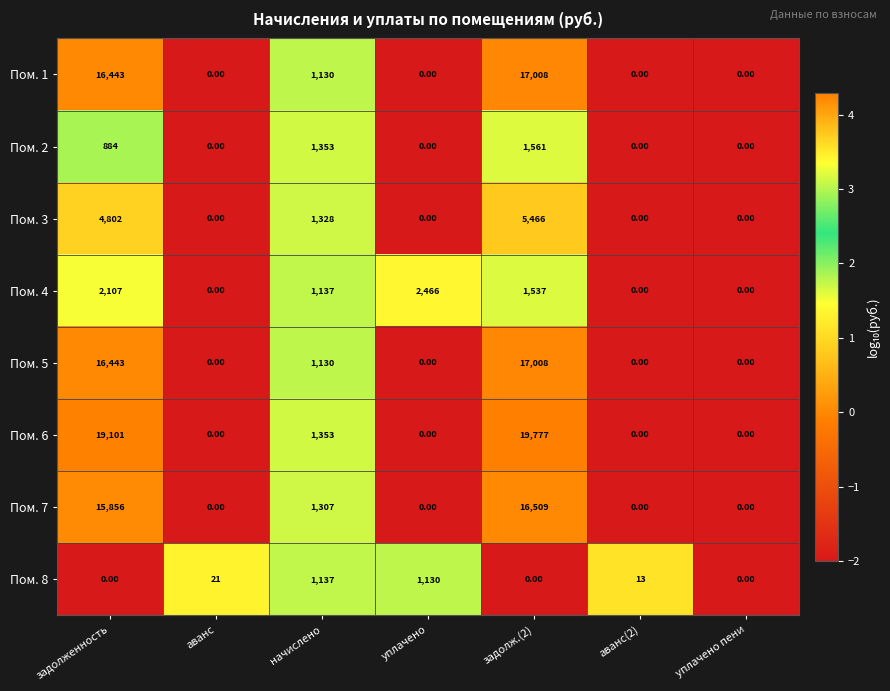

At how many categories does at least one series exceed 2?

6